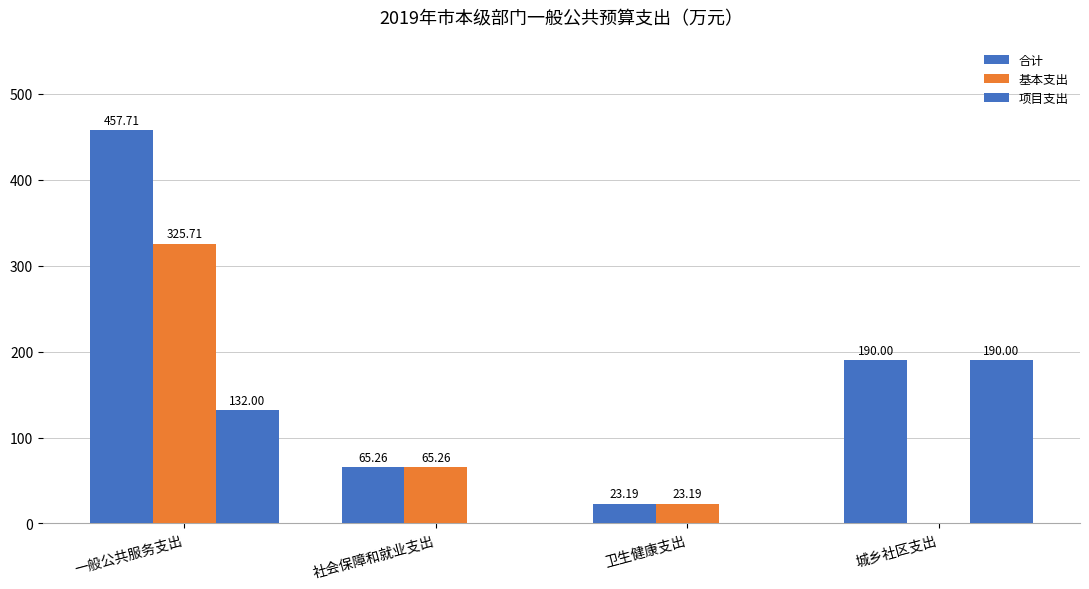

What is the spread (max minus min) of values at 一般公共服务支出?

325.7